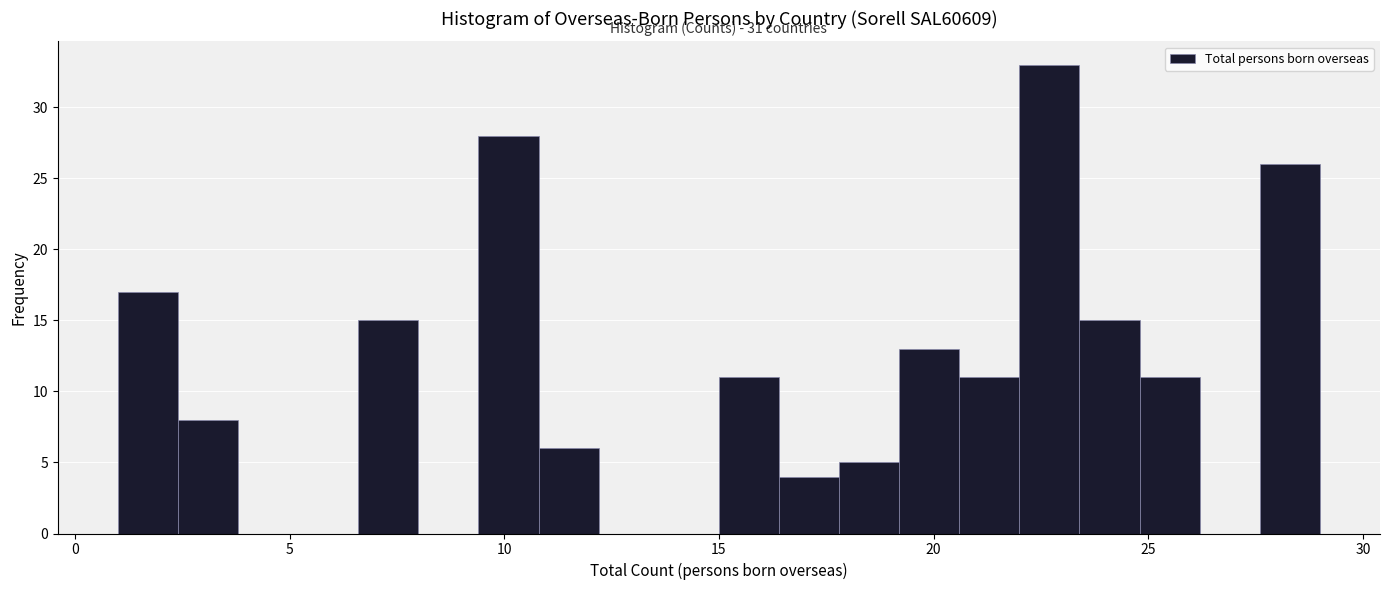

Read against the x-axis, roughly where is the centre of the tallest bar?

22.5